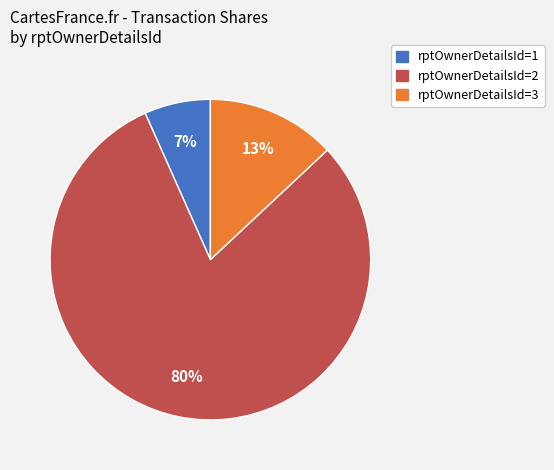

To the nearest percent, what is the average slice percentage?

33%